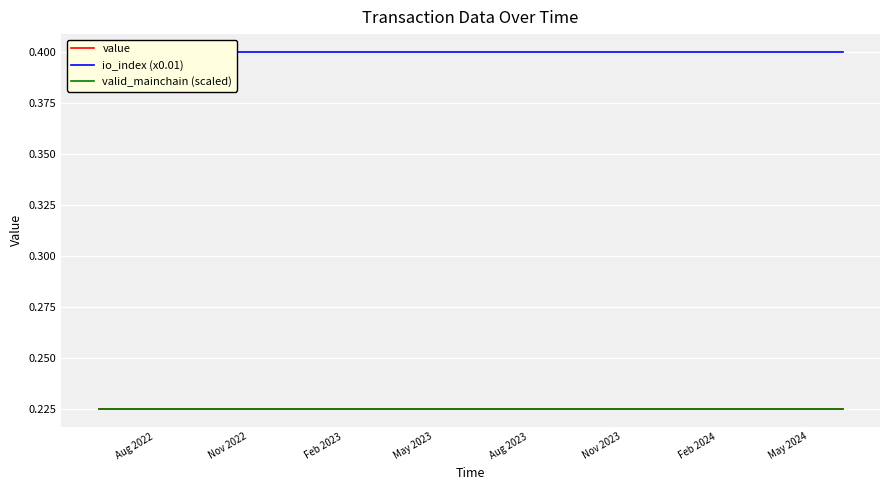

What is the highest value of the io_index (x0.01) series?

0.4